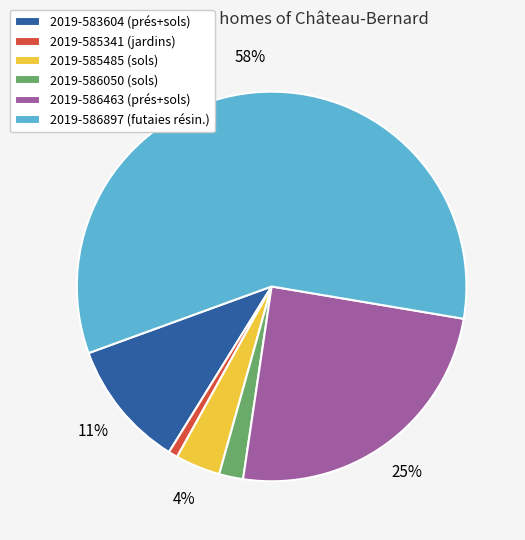

Do 2019-586463 and 2019-585485 together represent more than half of the pie?

No